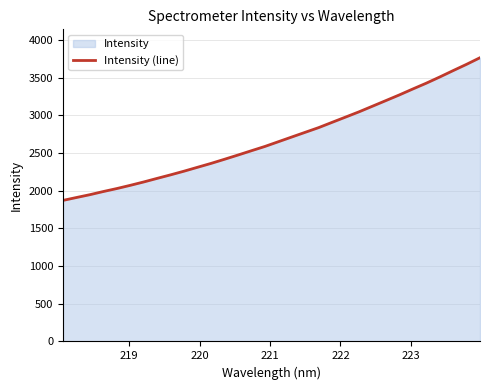

How many data points does each series have?

32